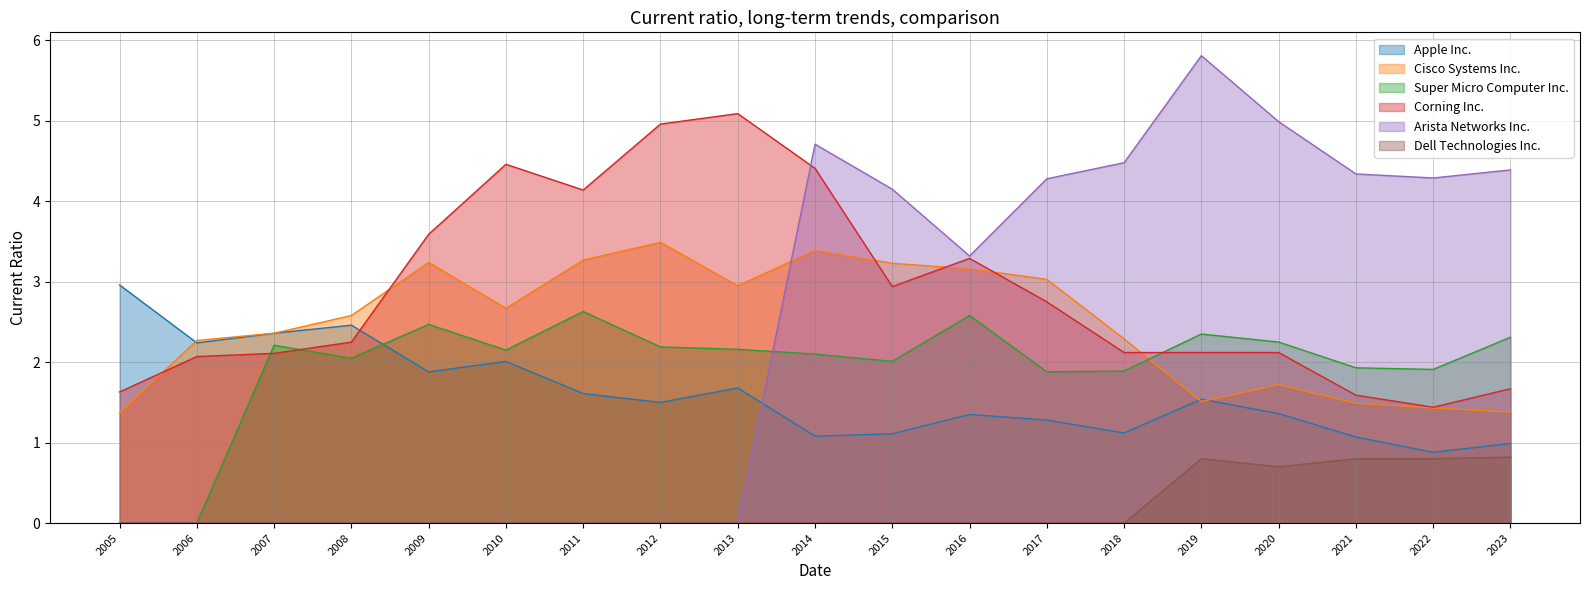

How many lines are shown in the chart?

6